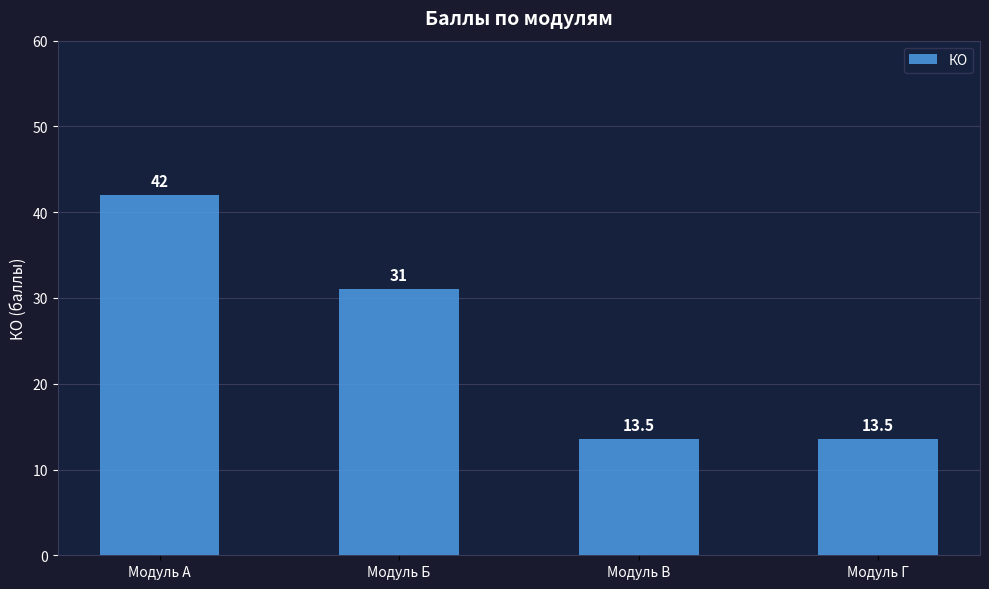

Reading left to right, list all the values displayed in this chart.

42.0	31.0	13.5	13.5